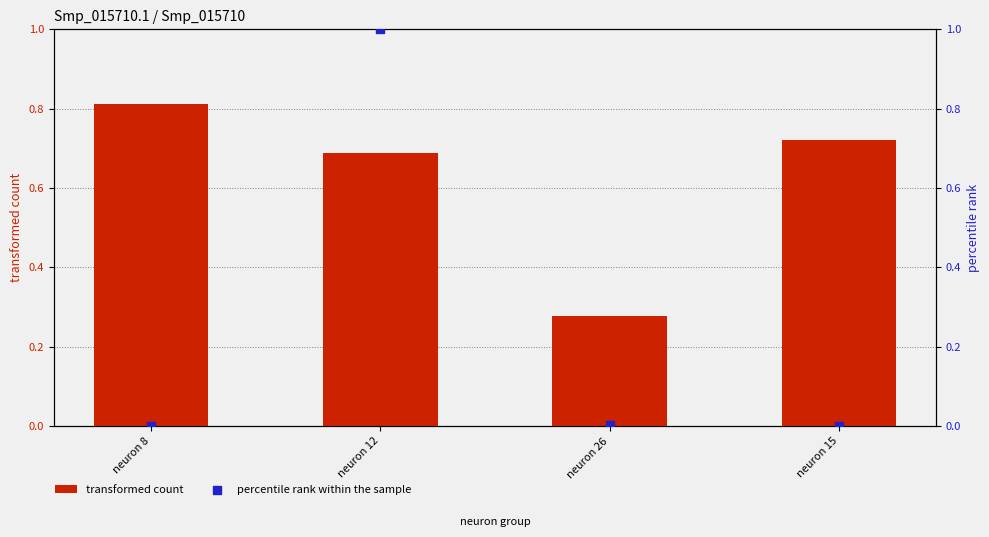

Which series reaches the maximum Y coordinate?

percentile rank within the sample